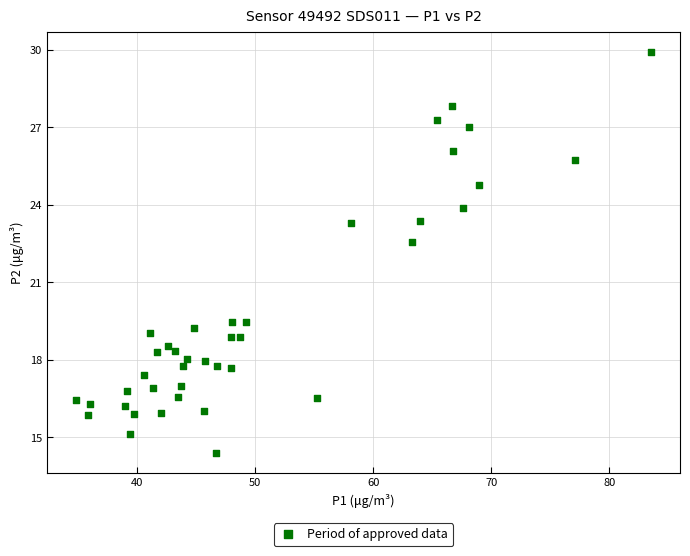

What is the range of Y values (max minus min)?

15.5